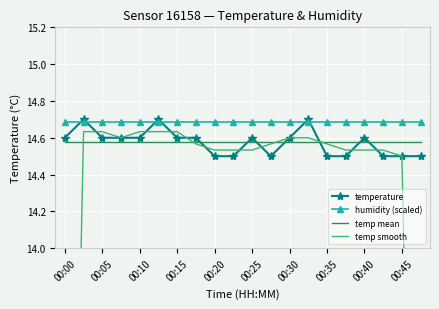

Read the temp mean value at 15.

14.6